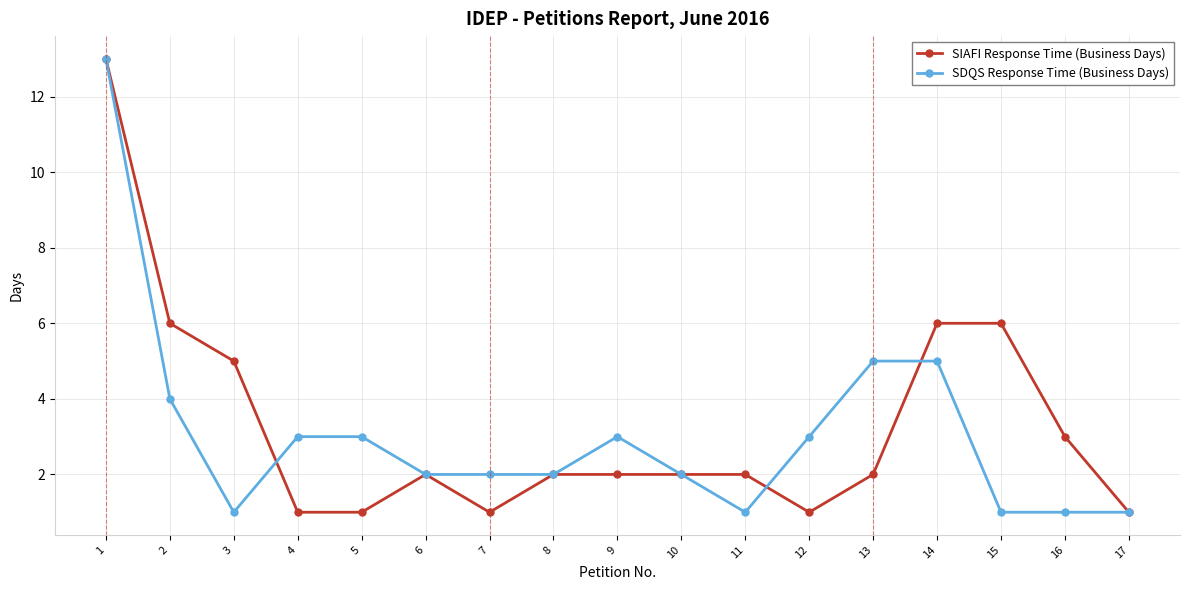

Rank the series by their average value, from highest to lowest.

SIAFI Response Time (Business Days), SDQS Response Time (Business Days)